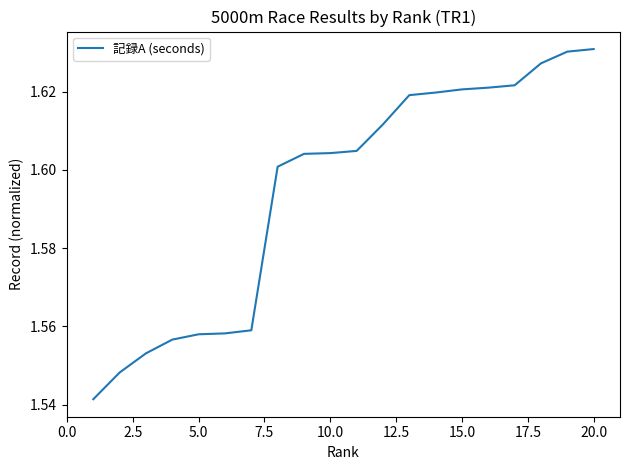

Reading left to right, extract all data points from this chart.

1.5	1.5	1.6	1.6	1.6	1.6	1.6	1.6	1.6	1.6	1.6	1.6	1.6	1.6	1.6	1.6	1.6	1.6	1.6	1.6